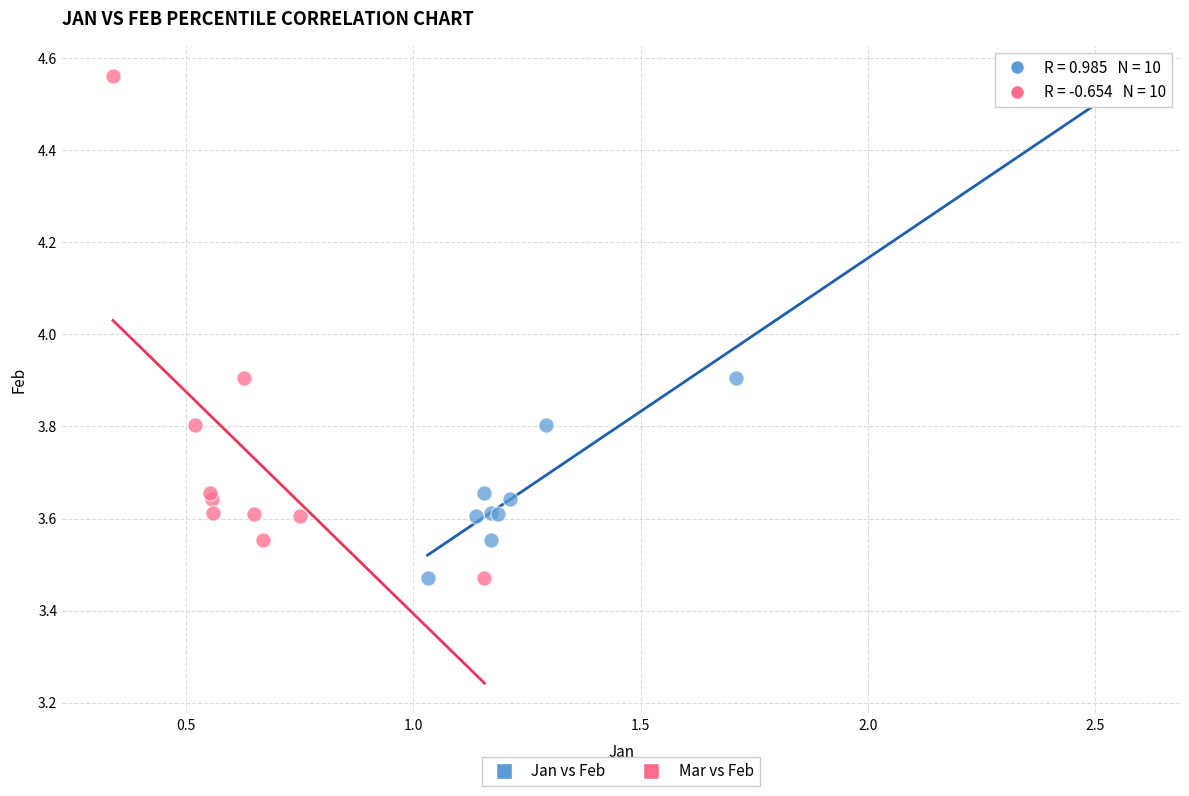

What are all the series names shown in the legend?

Jan vs Feb, Mar vs Feb